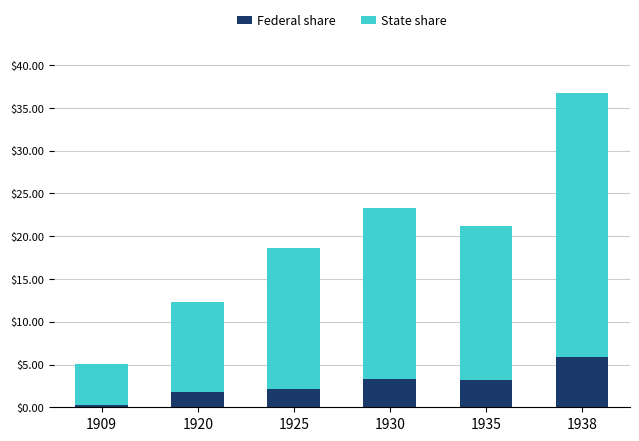

What is the total value across all series at 1930?

23.3